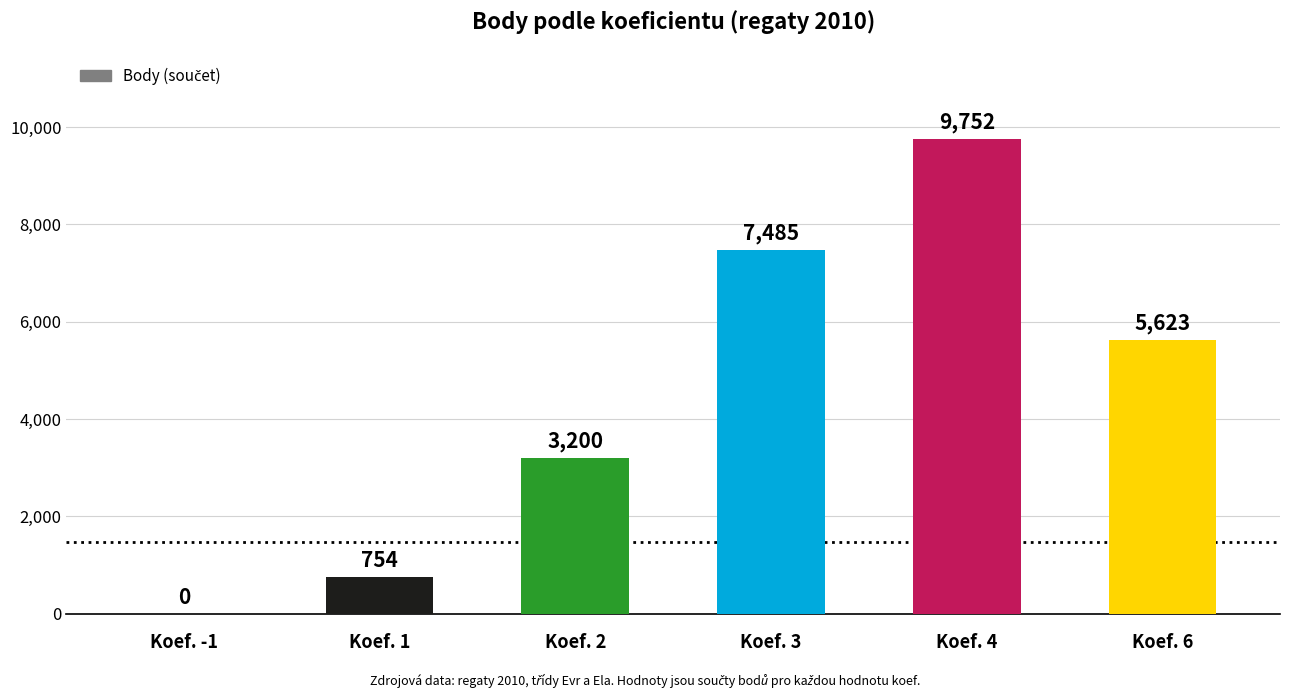

Is it true that the value at Koef. 1 is 218?

False